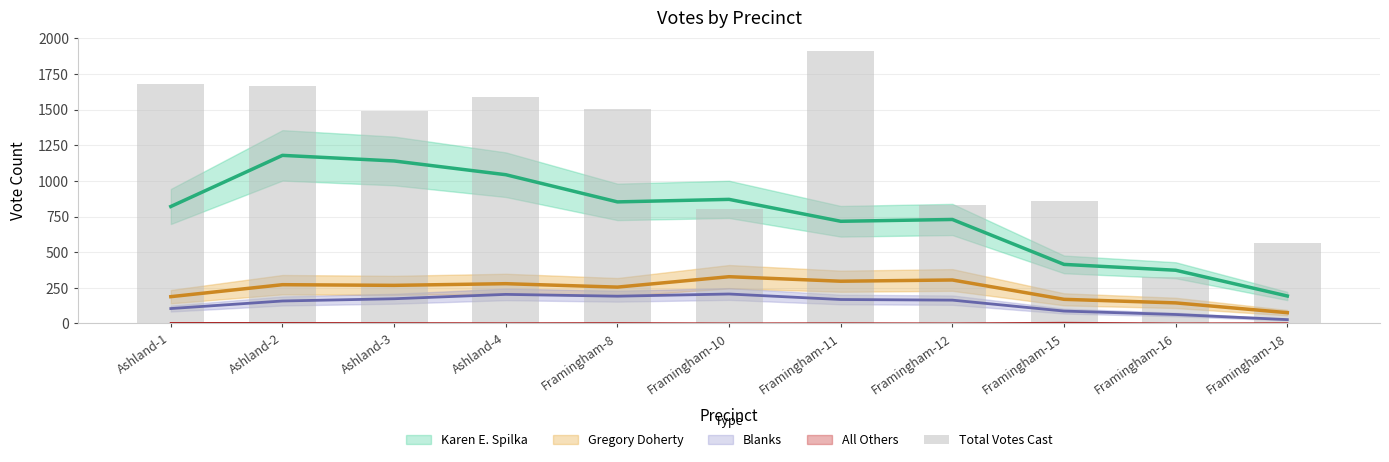

True or false: the data shows 2142 at Framingham-8.

False